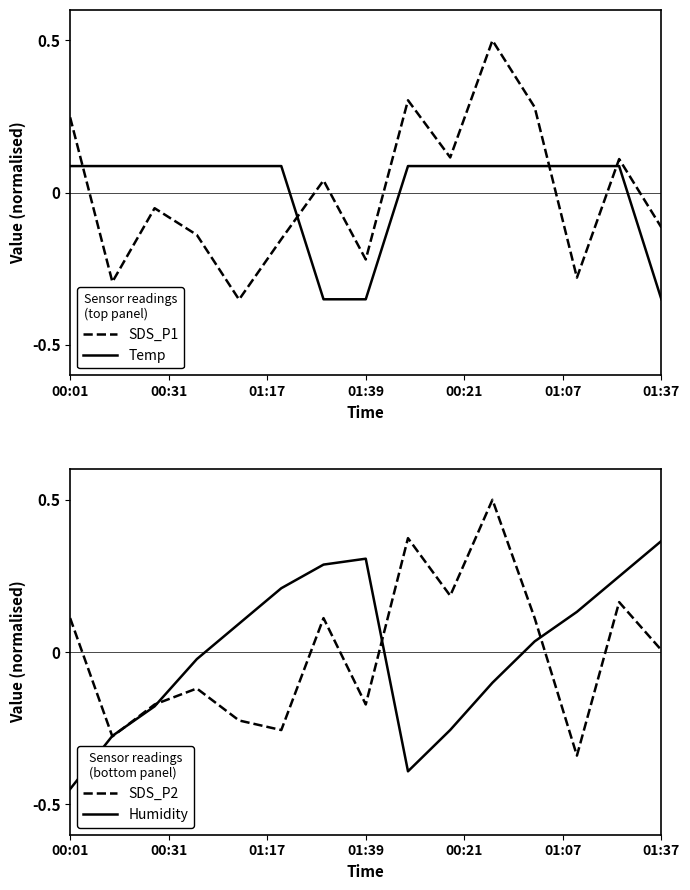

What are all the series names shown in the legend?

SDS_P1, Temp, SDS_P2, Humidity